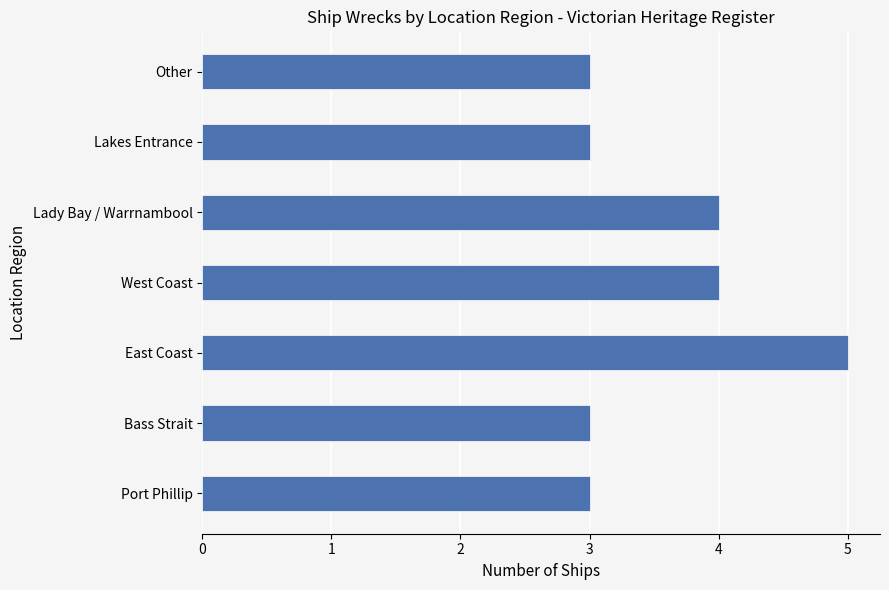

Approximately how many times larger is the value at Port Phillip compared to East Coast?

0.6